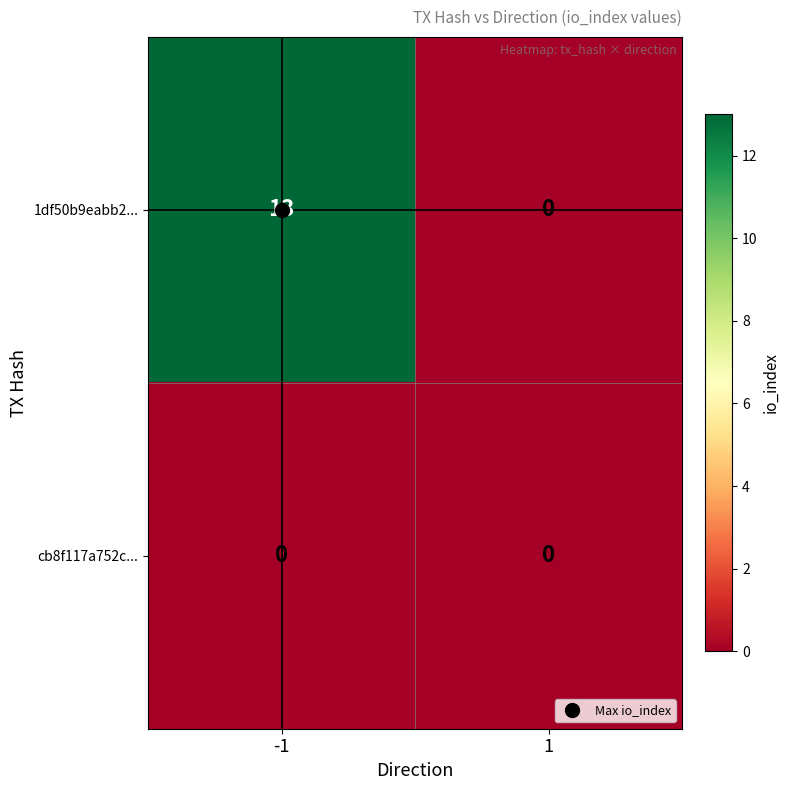

Read the 1df50b9eabb2... value at -1.

13